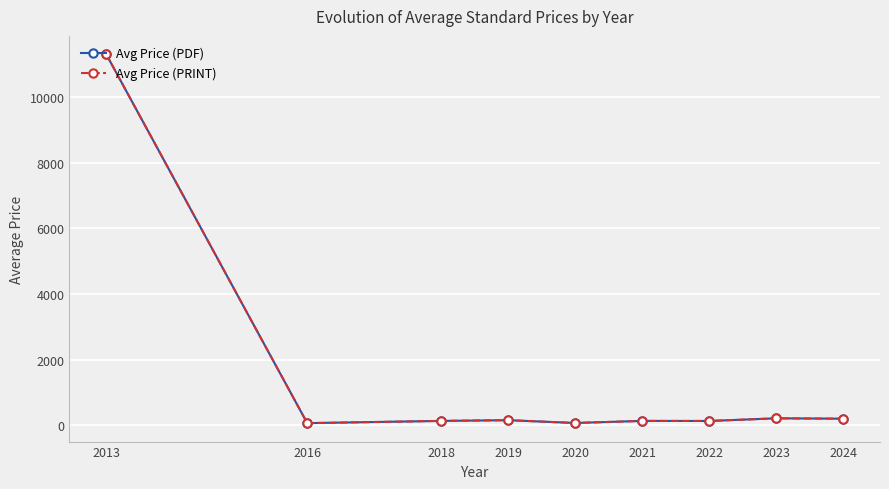

What is the sum of the Avg Price (PDF) values at 2013 and 2024?

11496.9